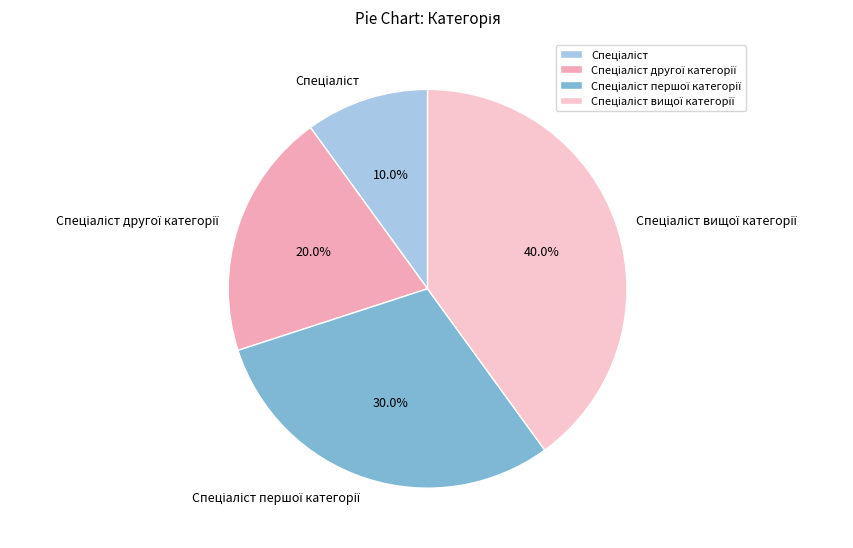

Is there a majority slice in this chart?

No